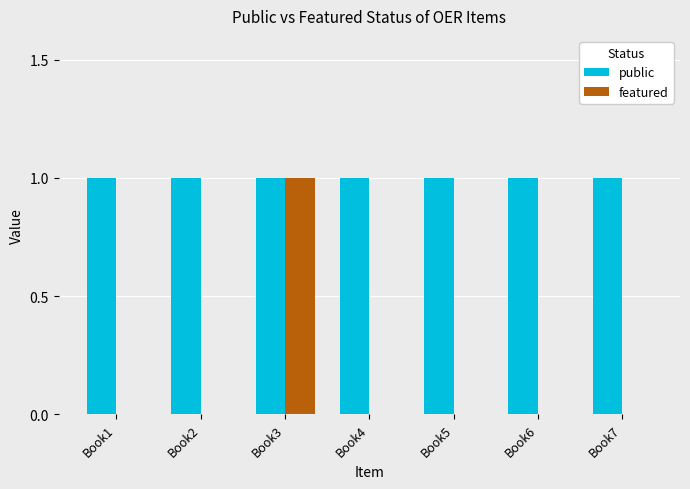

Which series has the largest total across all categories?

public